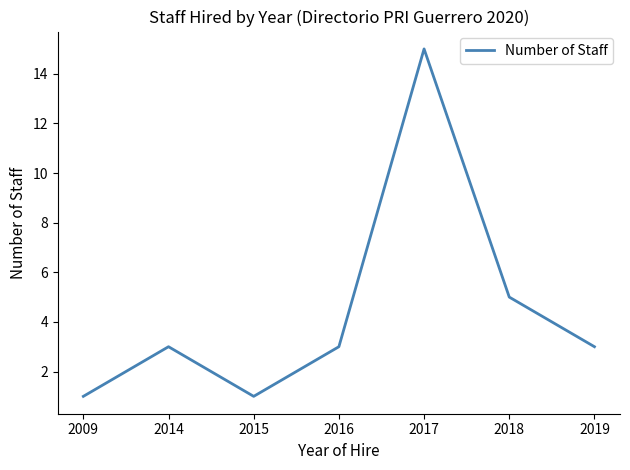

Which category has the highest value across all series?

2017